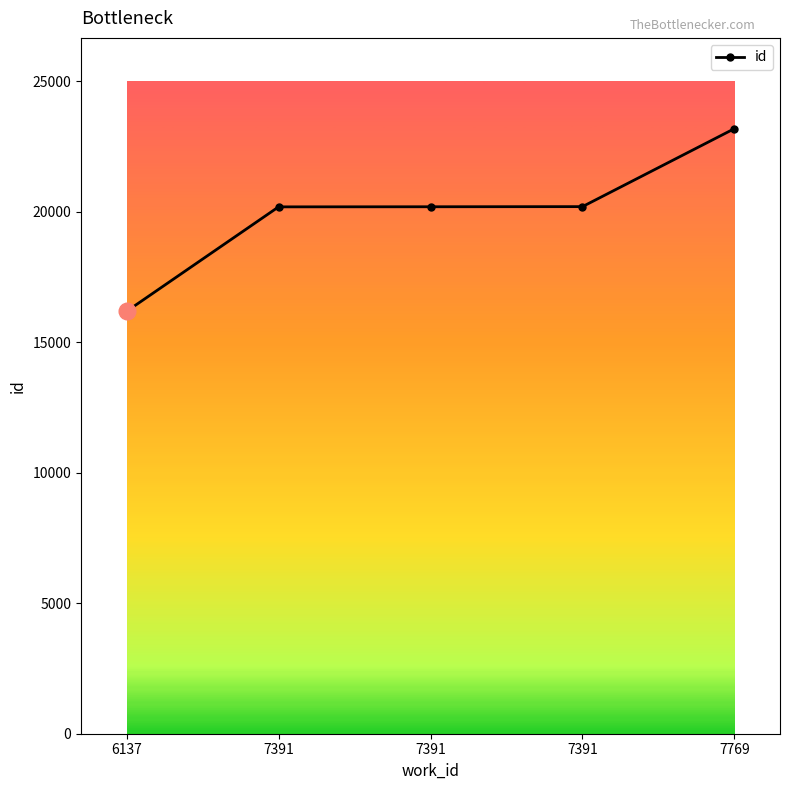

Reading right to left, transcribe all the data shown in this chart.

7769=23192	7391=20203	7391=20198	7391=20194	6137=16190